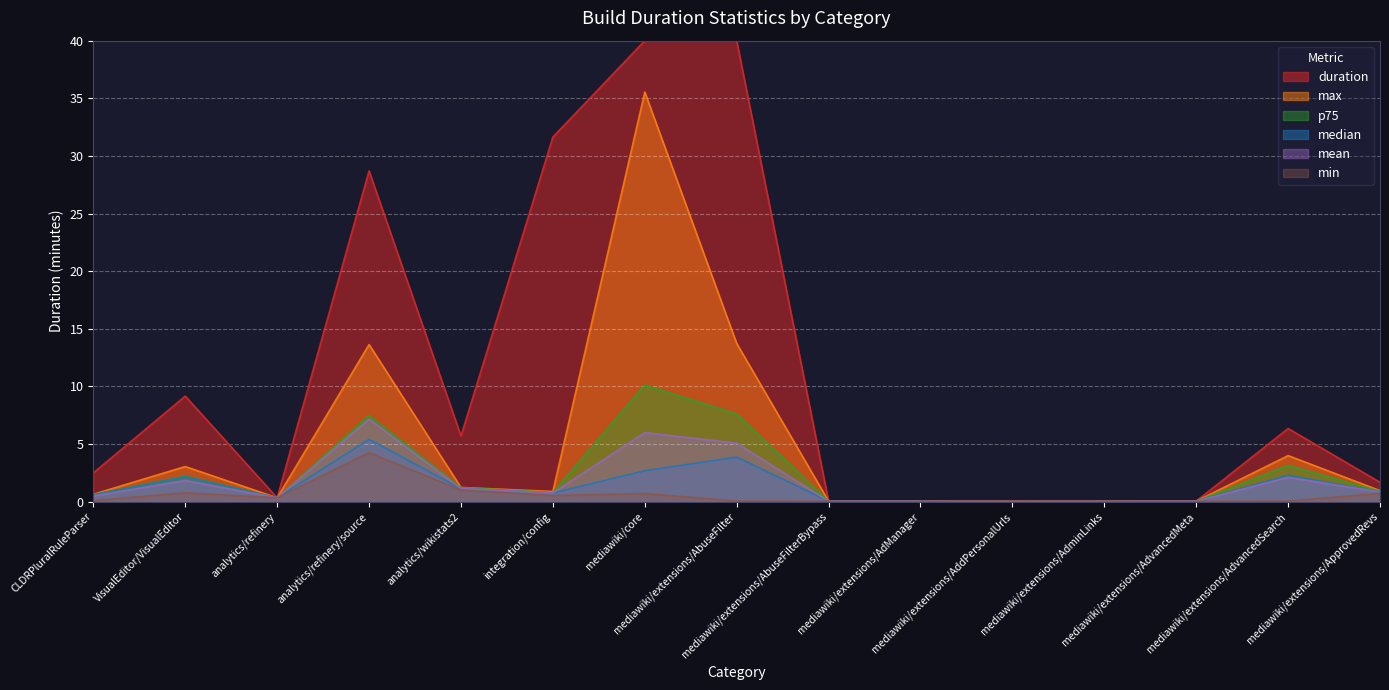

At which label does max reach its minimum?

mediawiki/extensions/AdManager